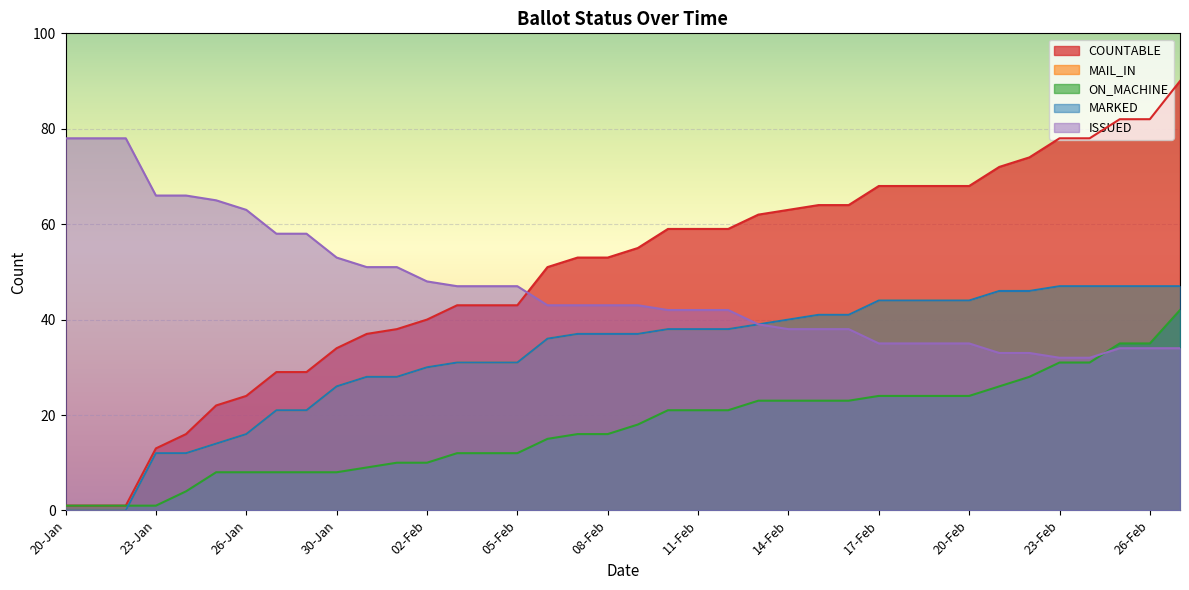

Where is MARKED nearest to the value 23?

27-Jan